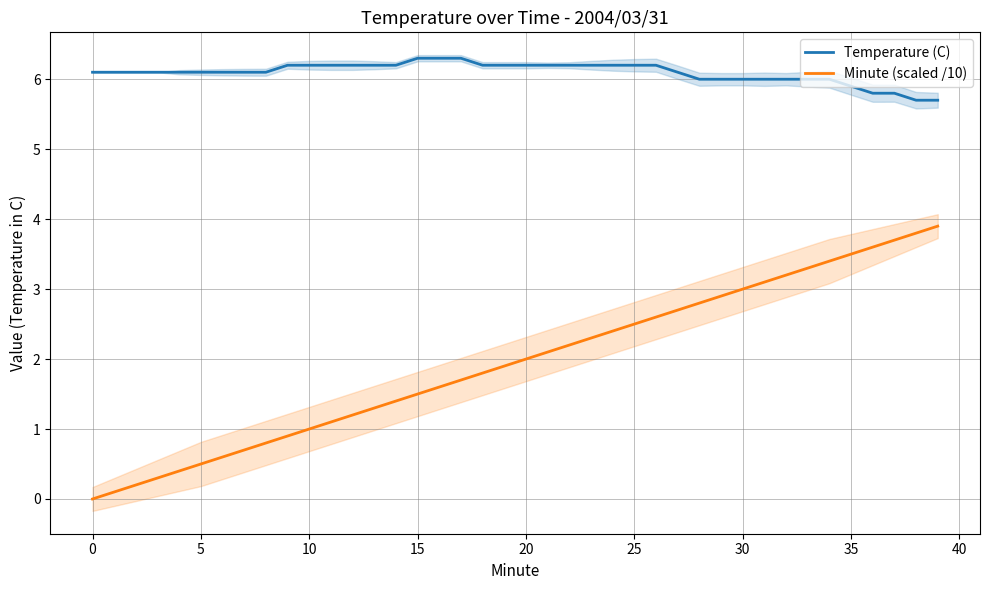

What is the difference between the second highest and second lowest values in the Minute (scaled /10) series?

3.7